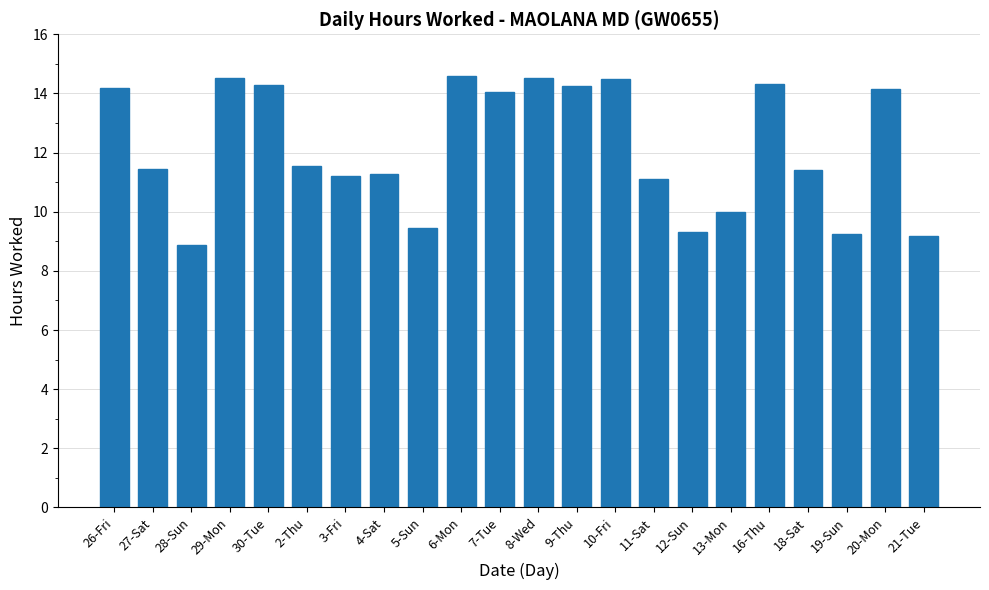

What is the value of the 12th bar from the left?

14.5